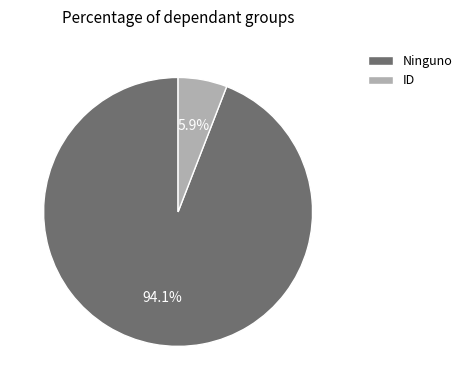

To the nearest percent, what is the combined percentage of Ninguno and ID?

100%